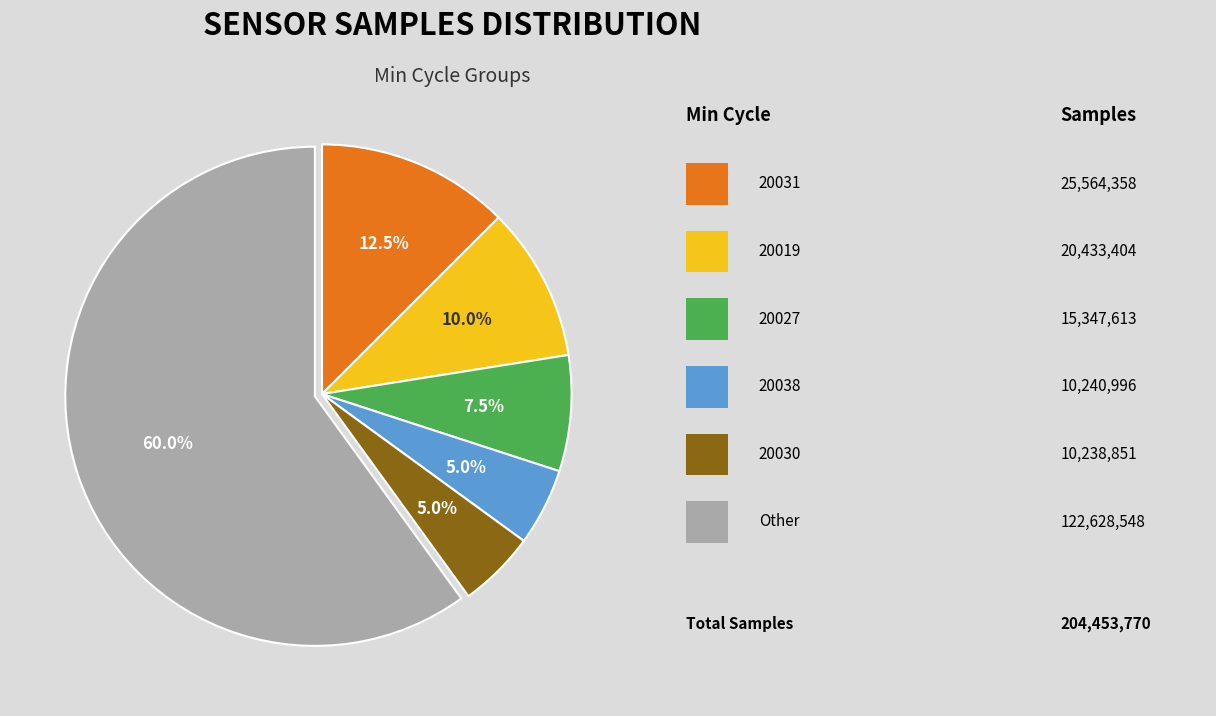

Does any single category account for the majority?

Yes